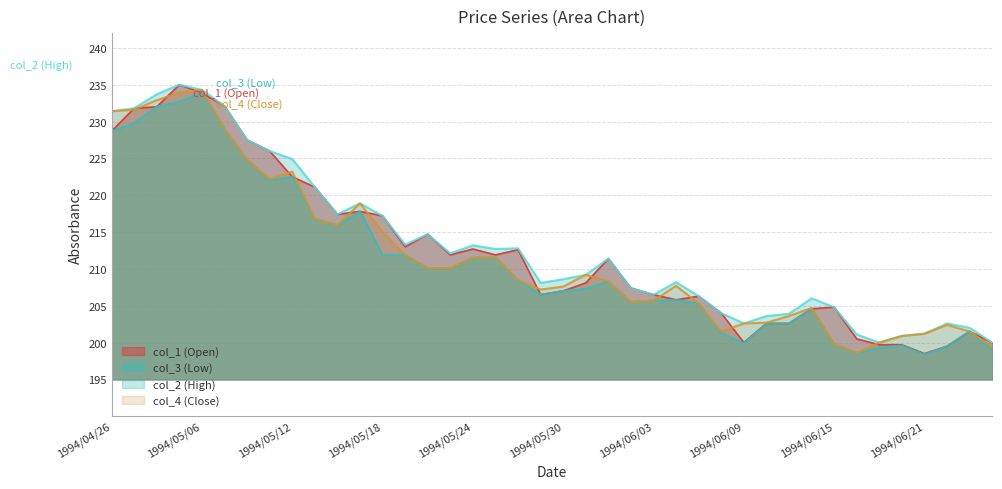

At which category does the chart reach its peak across all series?

1994/05/02